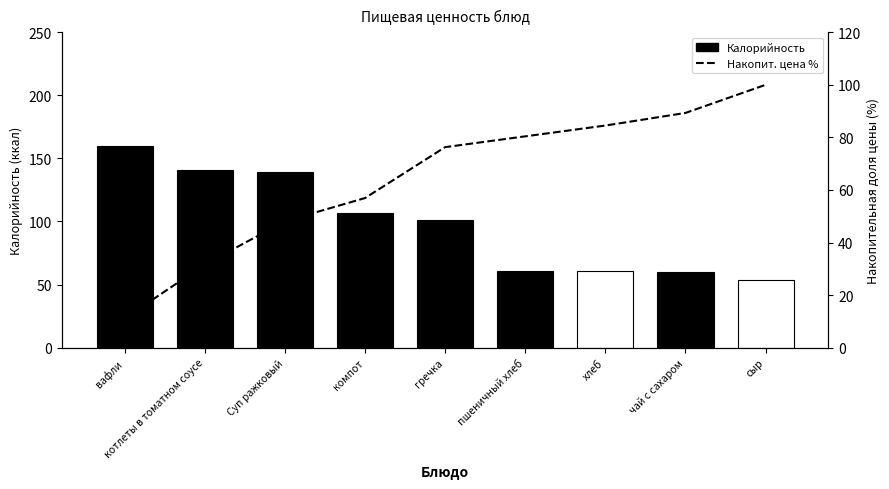

At how many categories does at least one series exceed 144?

1